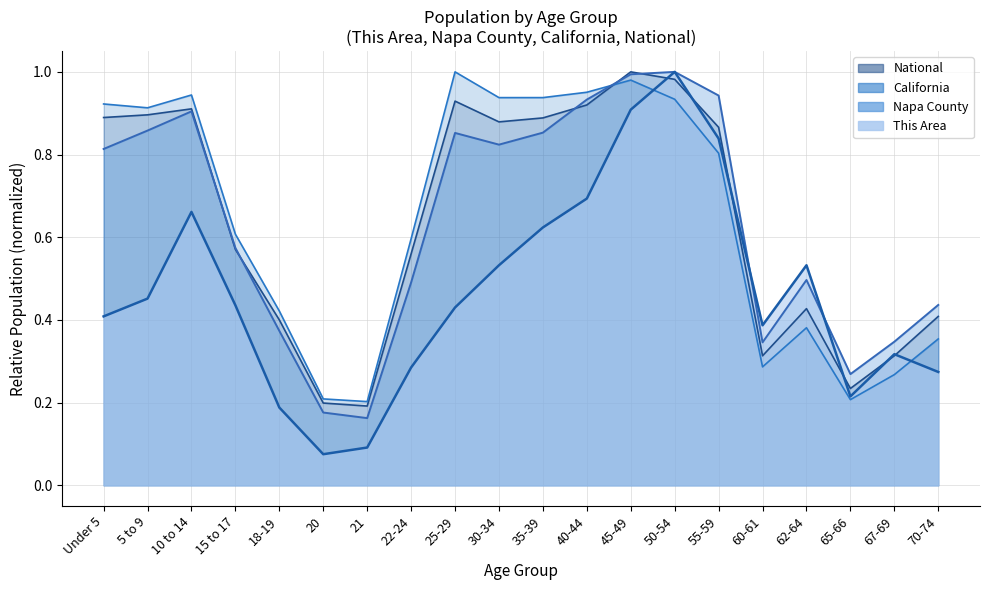

Read the National value at 40-44.

0.9